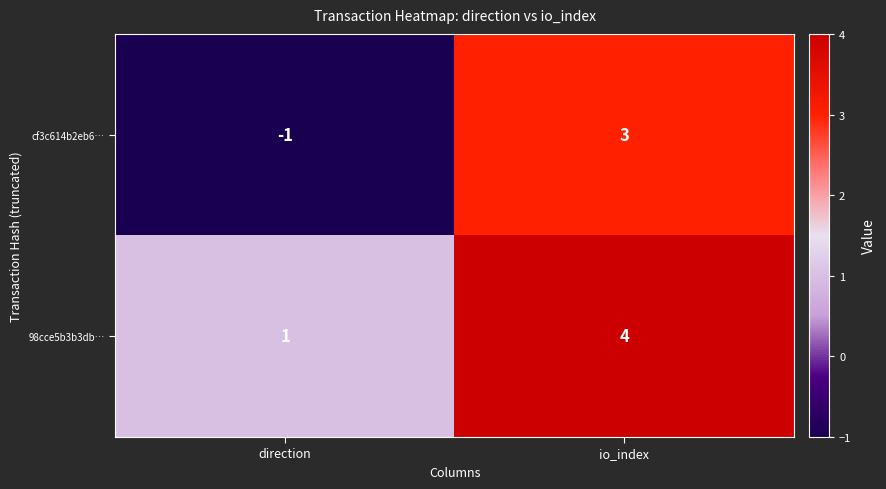

What is the difference between the 98cce5b3b3db… values at io_index and direction?

3